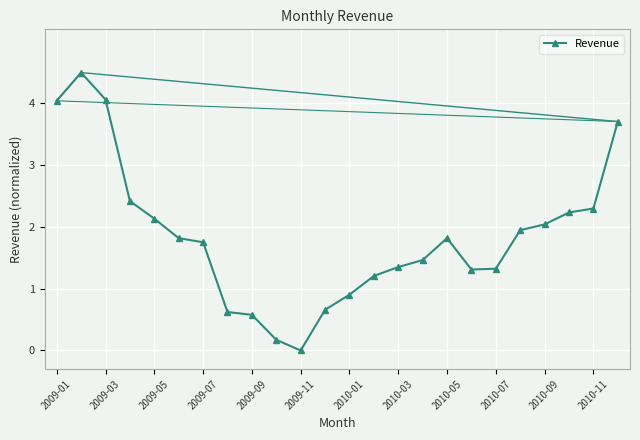

What is the difference between the second highest and second lowest values?

3.9